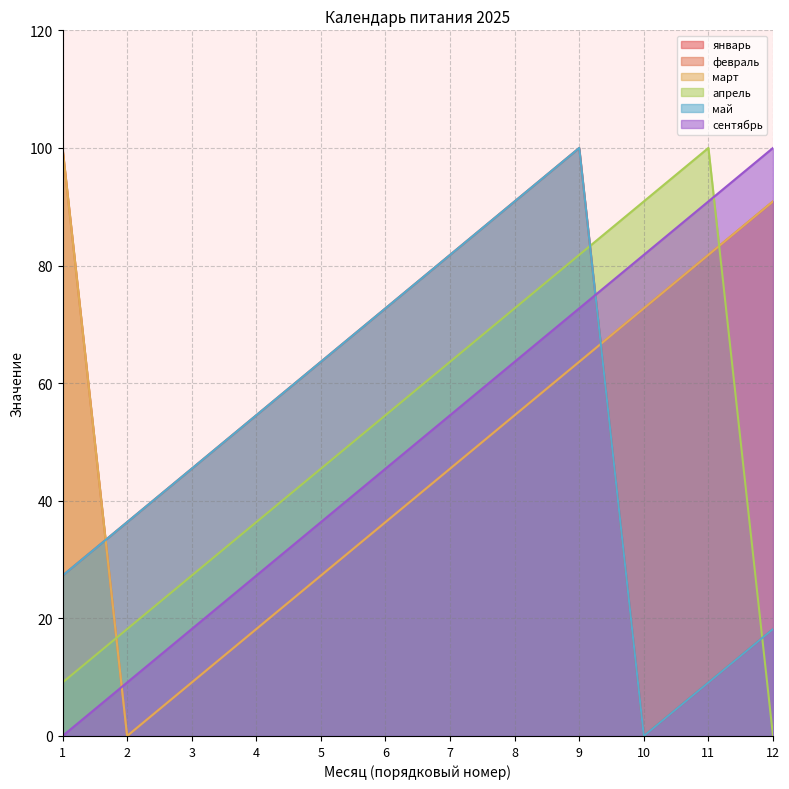

What is the value of the февраль point at the 3rd from the left?

9.1